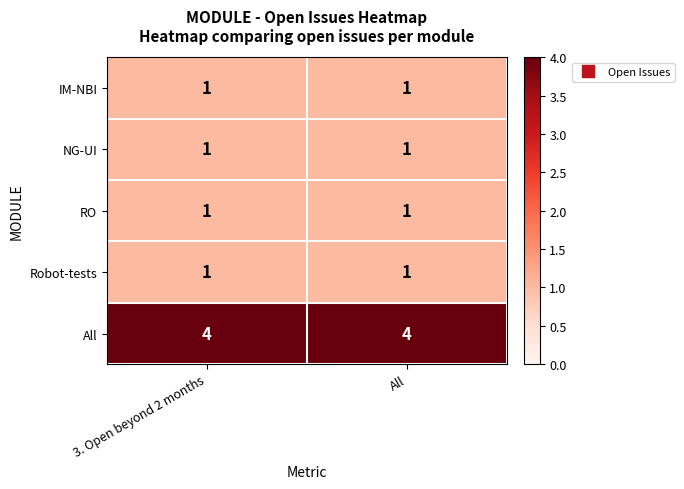

What is the spread (max minus min) of values at 3. Open beyond 2 months?

3